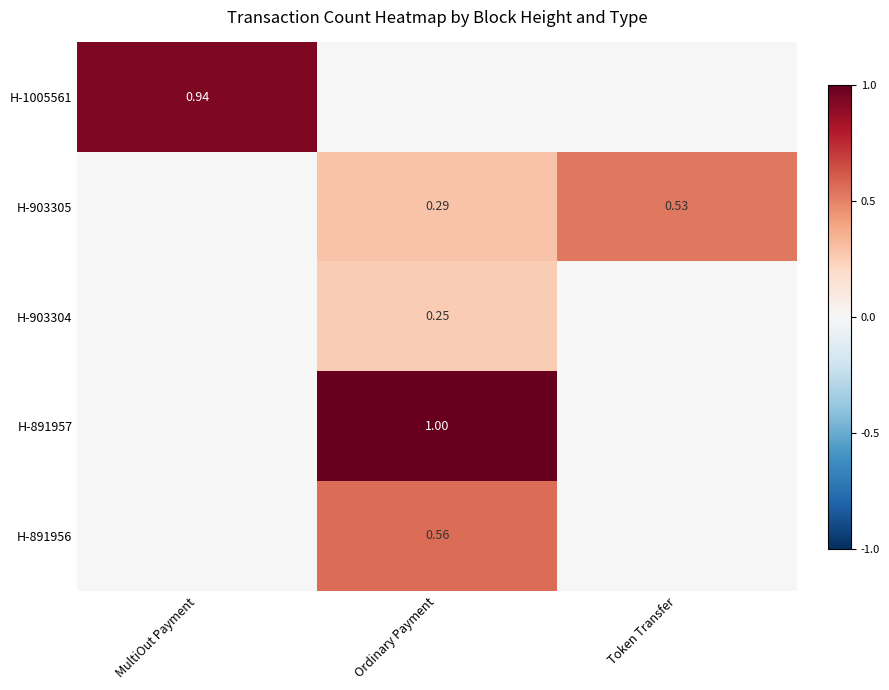

At how many categories does at least one series exceed 0?

3